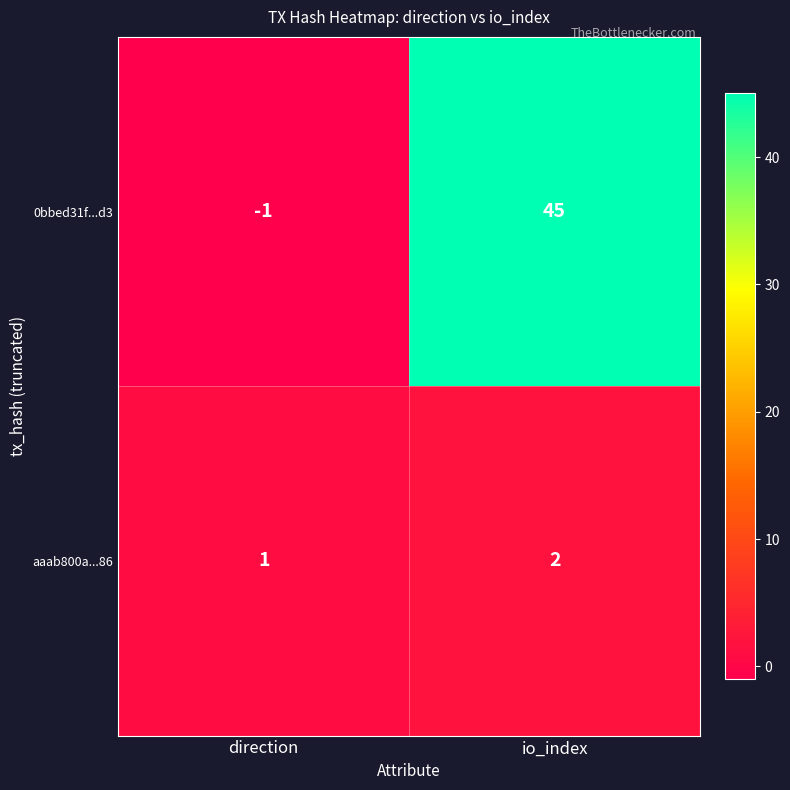

What is the sum of all aaab800a...86 values?

3